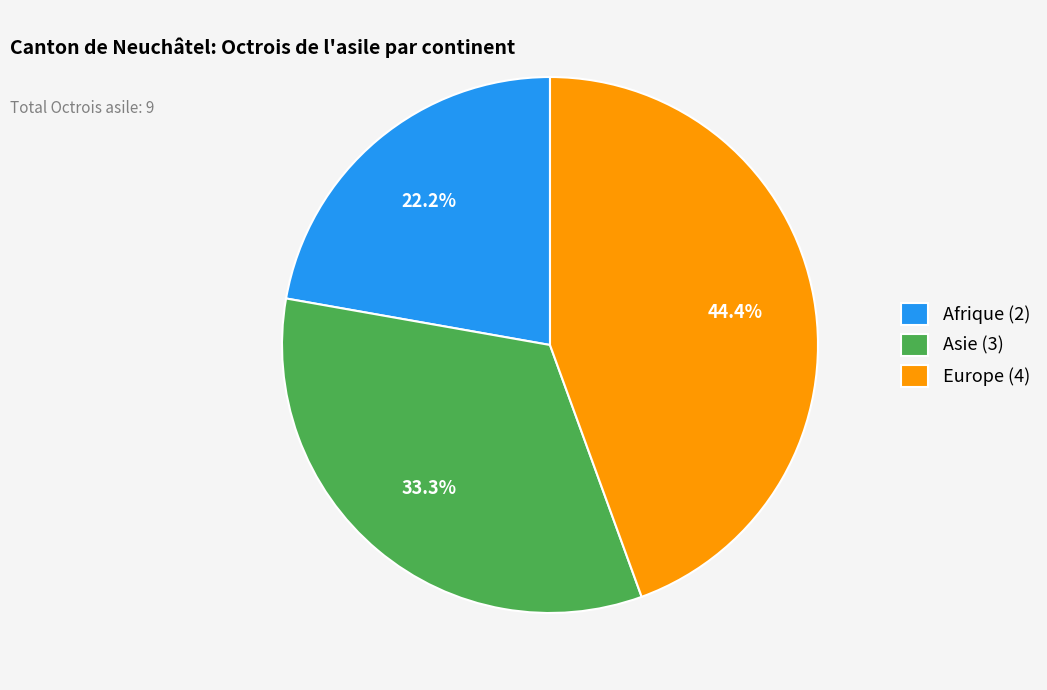

Which category has the biggest portion of the pie?

Europe